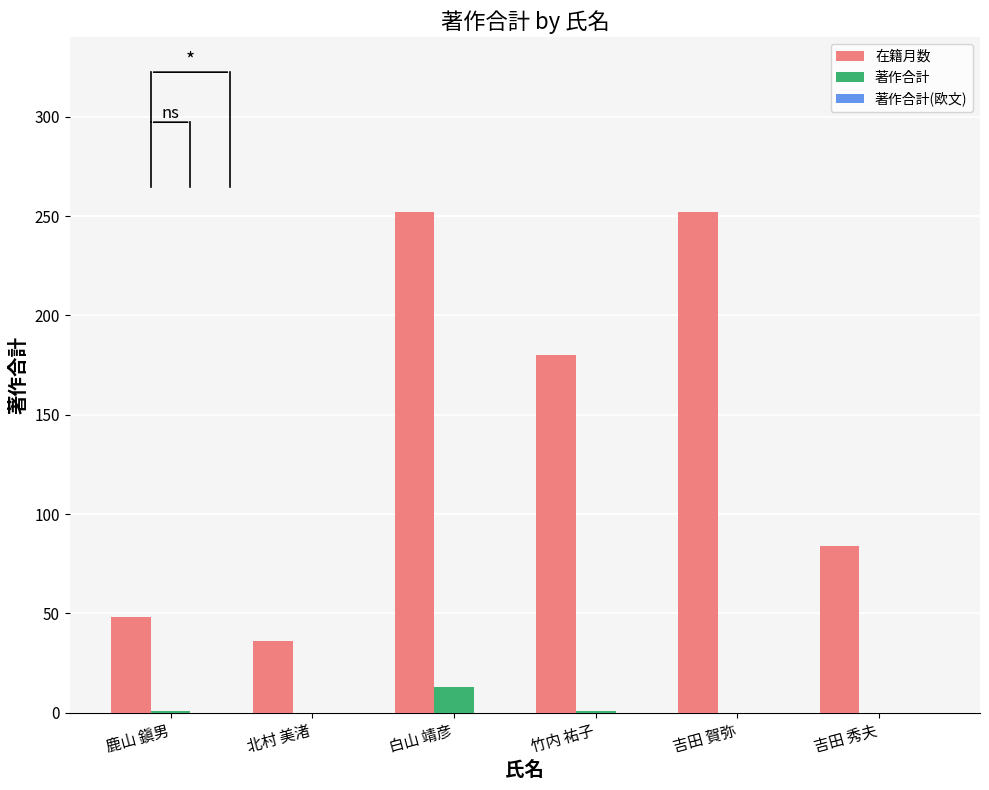

Which series has the widest spread of values?

在籍月数